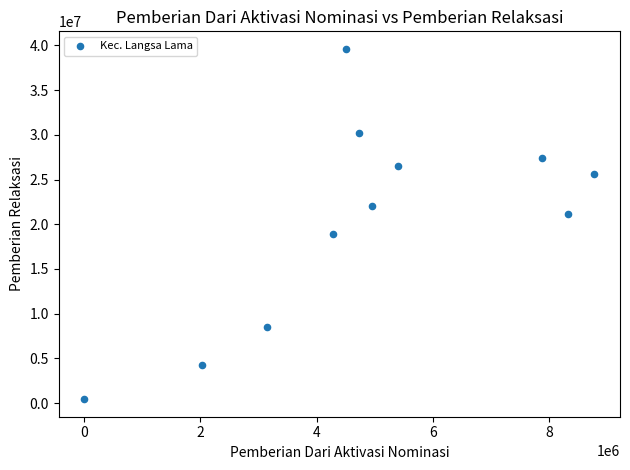

What is the average X value?

4909091